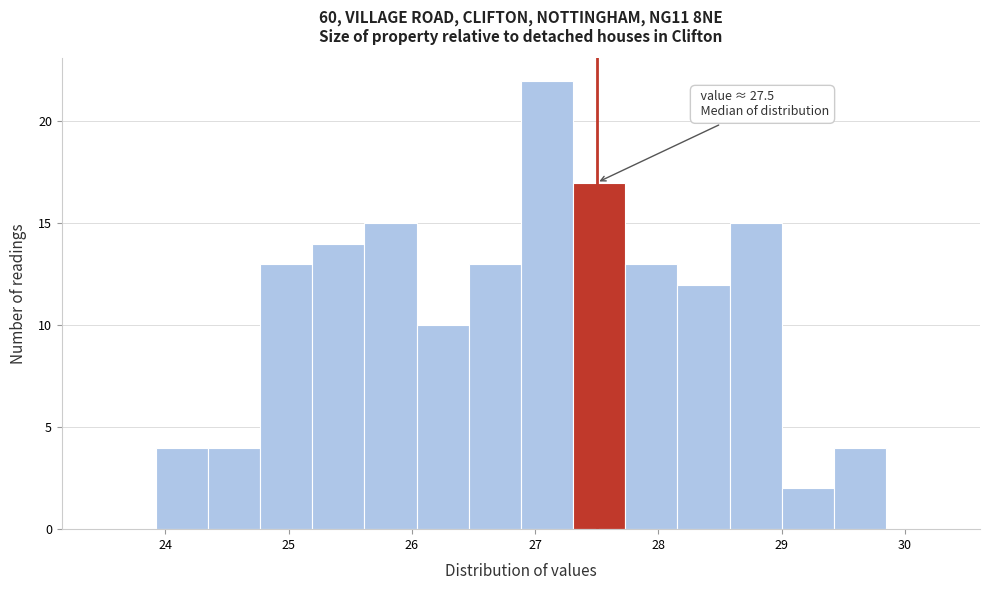

Which range on the x-axis has the tallest bar?

26.9 to 27.3